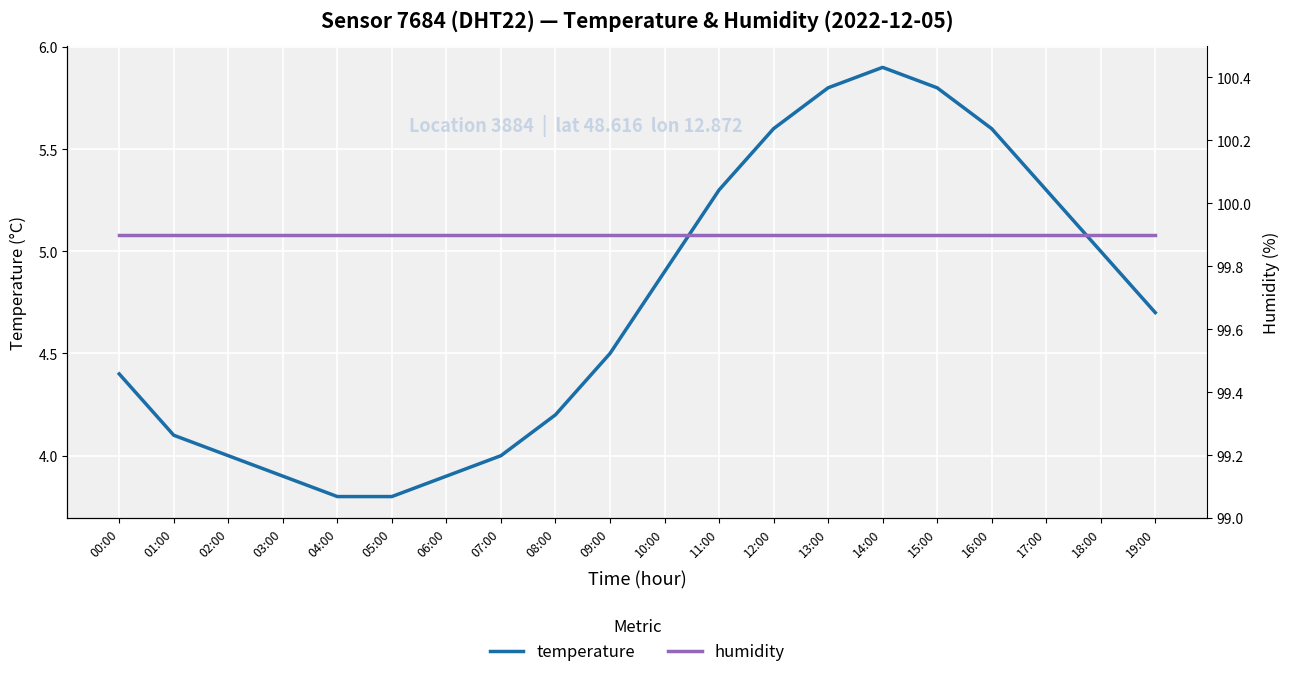

What is the sum of the humidity values at 14:00 and 18:00?

199.8